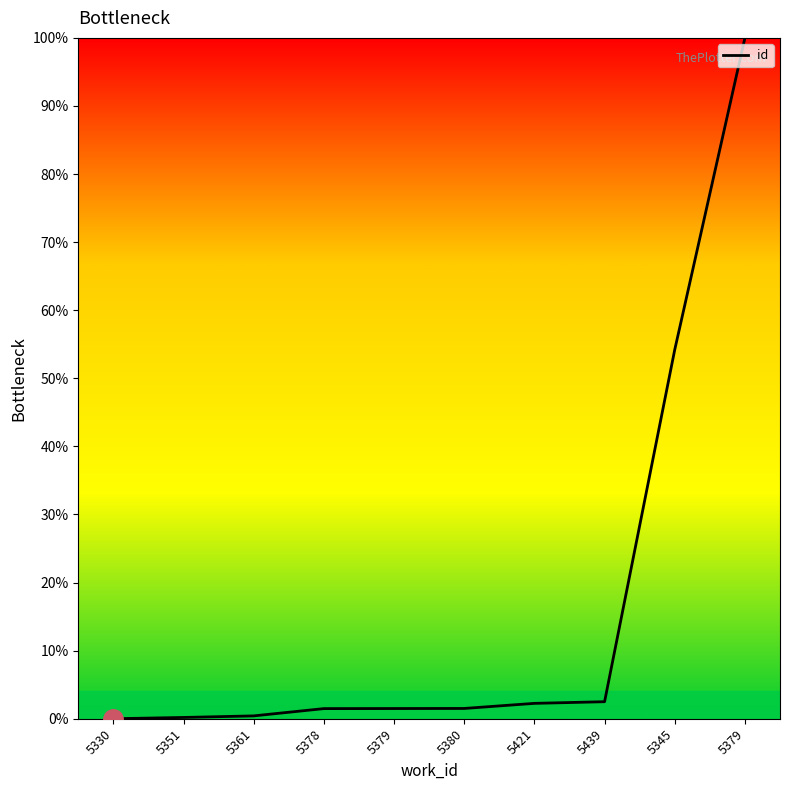

Reading left to right, list all the values displayed in this chart.

5330=0.0	5351=0.2	5361=0.4	5378=1.5	5379=1.5	5380=1.5	5421=2.3	5439=2.5	5345=54.2	5379=100.0